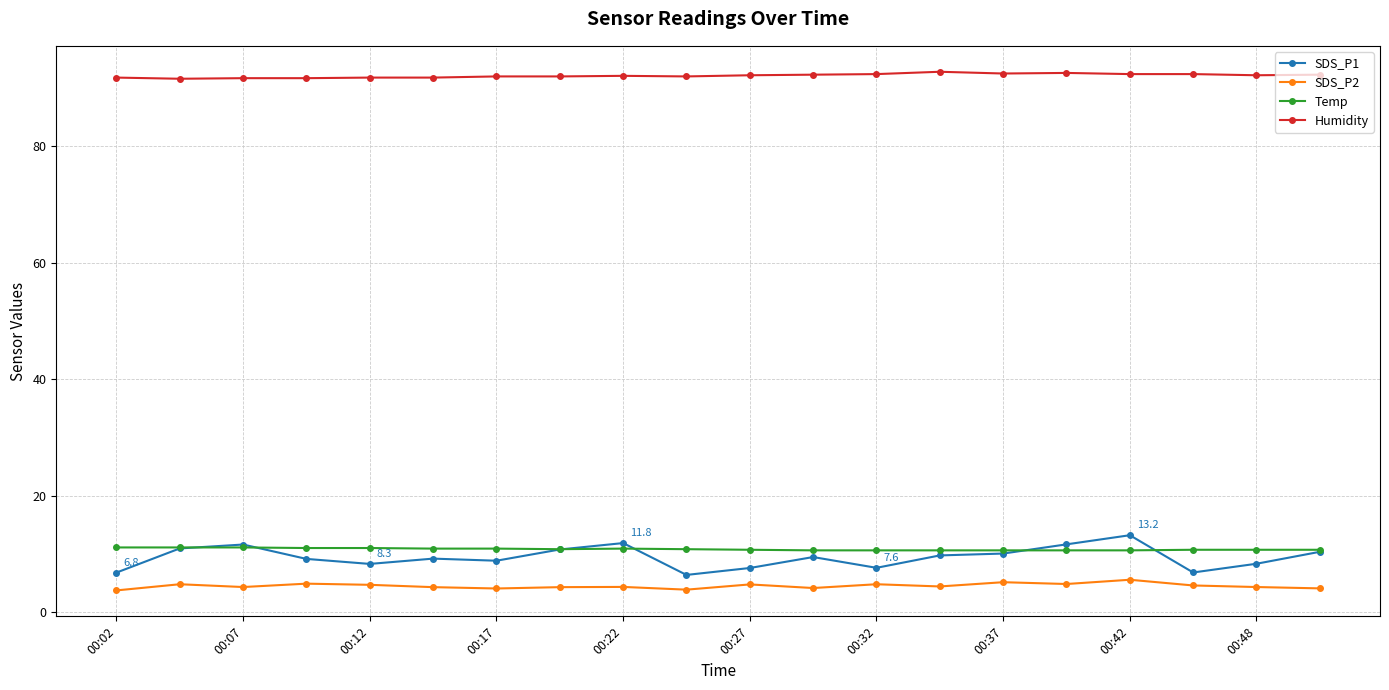

What is the value of the SDS_P2 point at the 12th from the left?

4.1